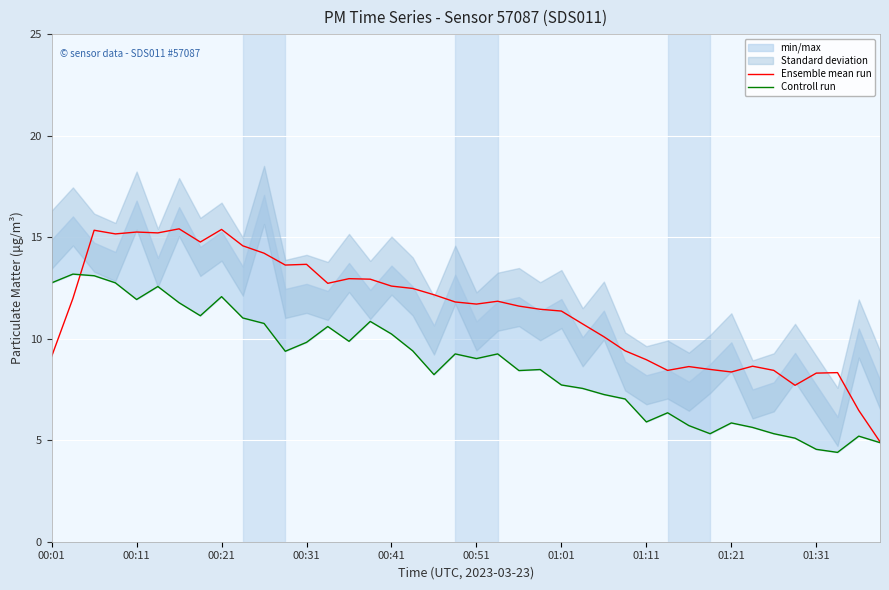

What is the maximum value for Ensemble mean run?

15.4